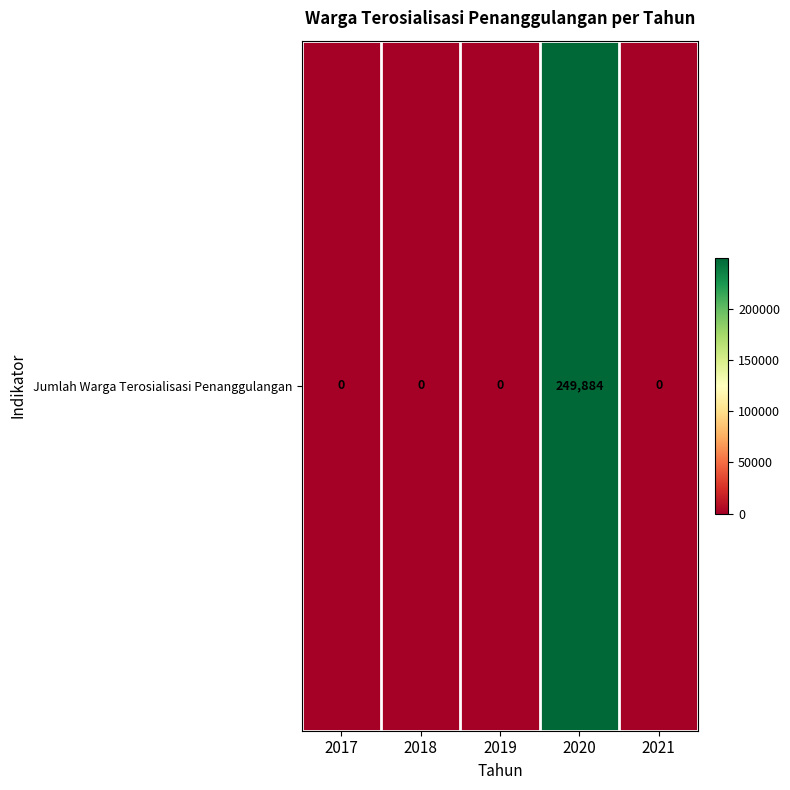

Reading left to right, extract all data points from this chart.

0	0	0	249884	0